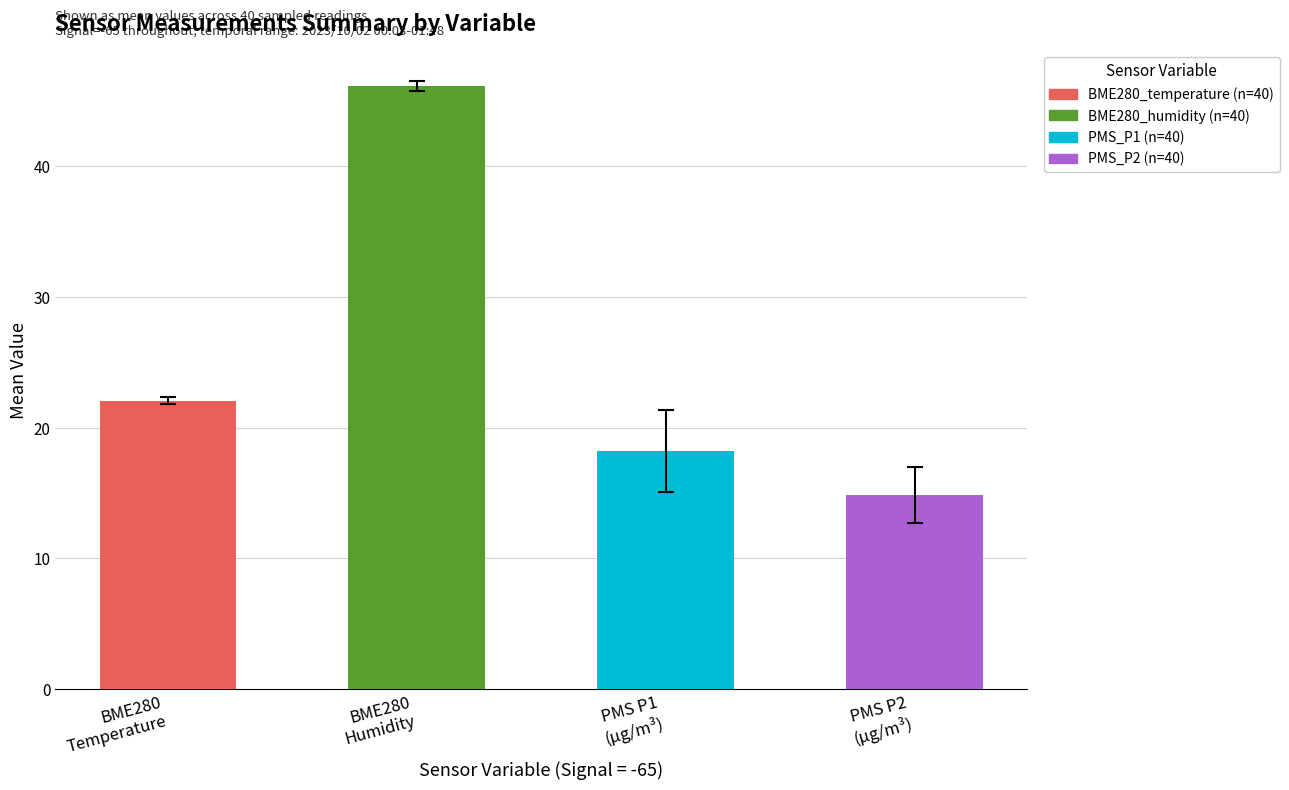

What is the difference between the maximum and minimum values in the BME280_temperature series?

0.9